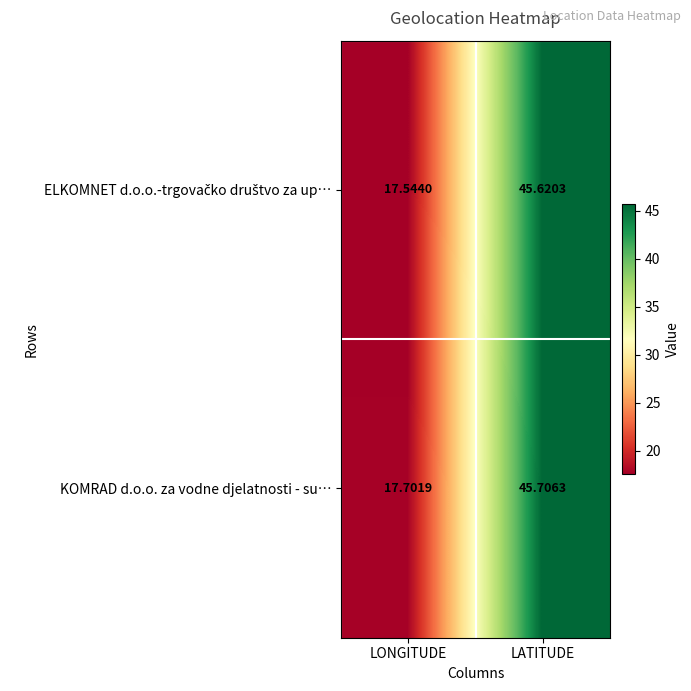

How many data points does each series have?

2